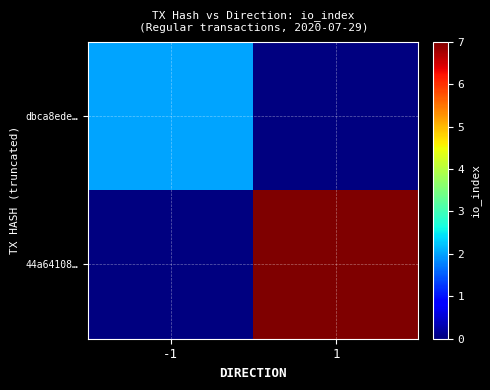

The value of 44a64108… at 1 is 7.0. True or false?

True